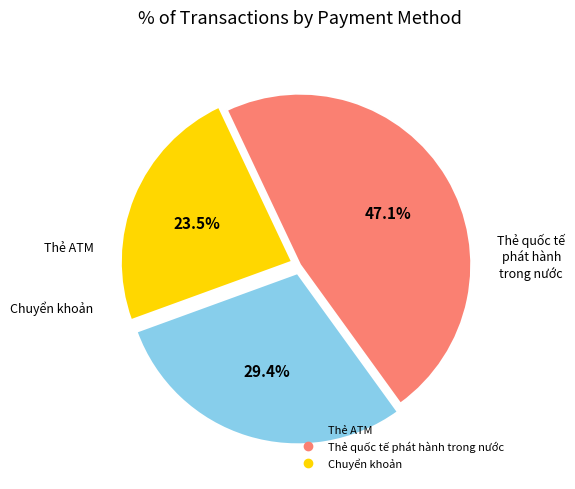

Rank the categories by value from lowest to highest.

Chuyển khoản, Thẻ ATM, Thẻ quốc tế phát hành trong nước